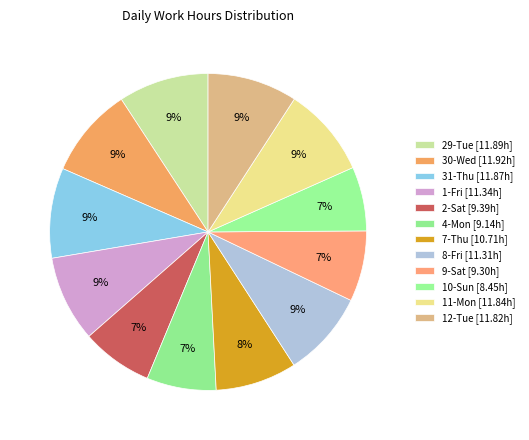

Approximately how many times larger is the value at 10-Sun compared to 30-Wed?

0.7